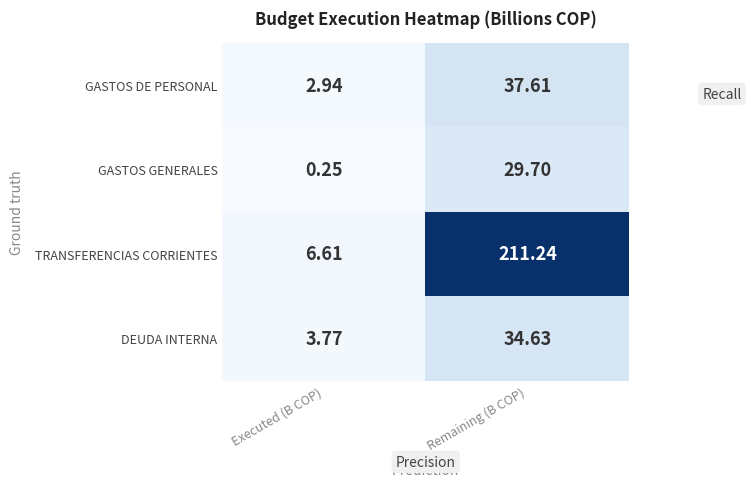

Is the value of GASTOS DE PERSONAL at Executed (B COP) greater than the value of GASTOS GENERALES at Remaining (B COP)?

No